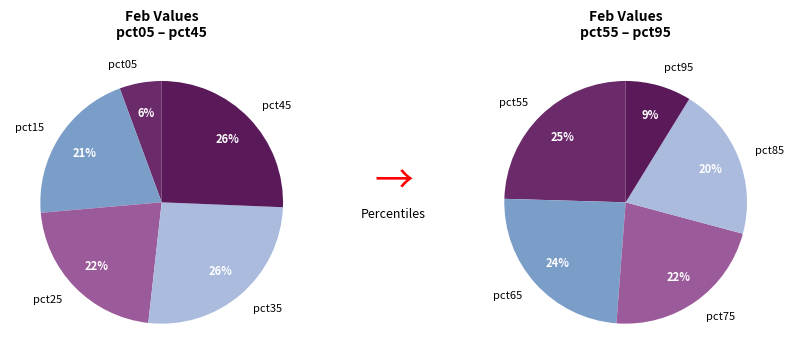

Rank the categories by value from lowest to highest.

pct05, pct95, pct85, pct15, pct25, pct75, pct65, pct55, pct45, pct35